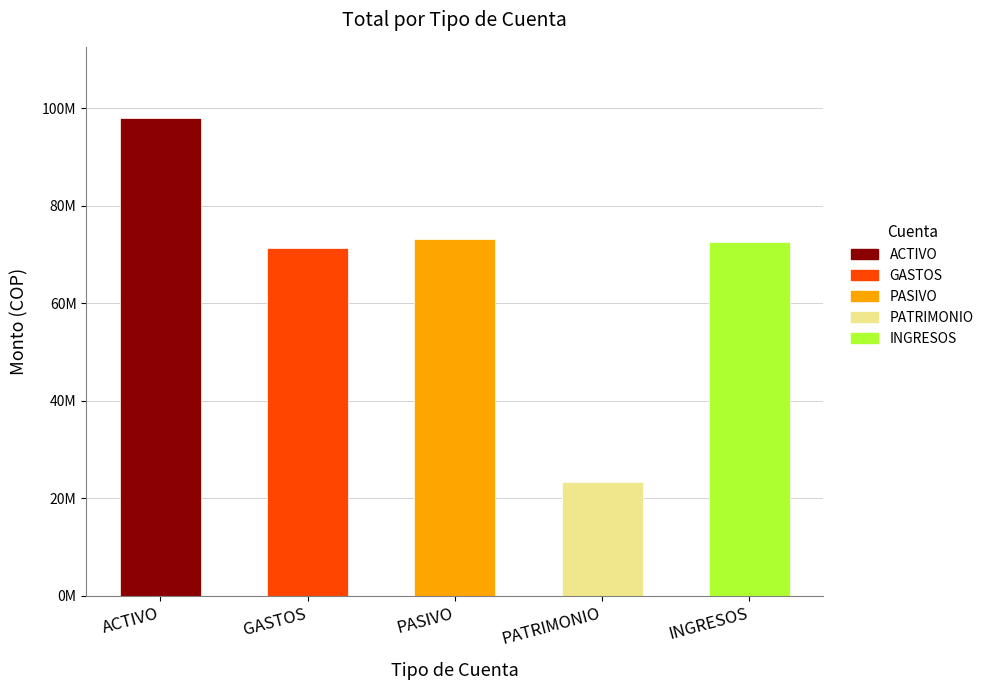

Which series changed the most between ACTIVO and PASIVO?

ACTIVO